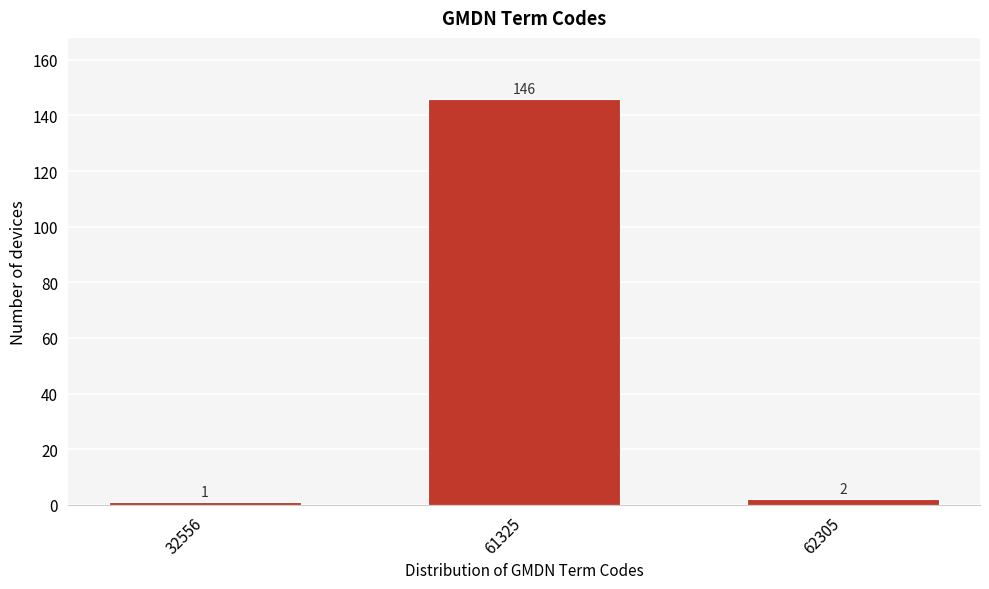

Reading left to right, list all the values displayed in this chart.

1	146	2